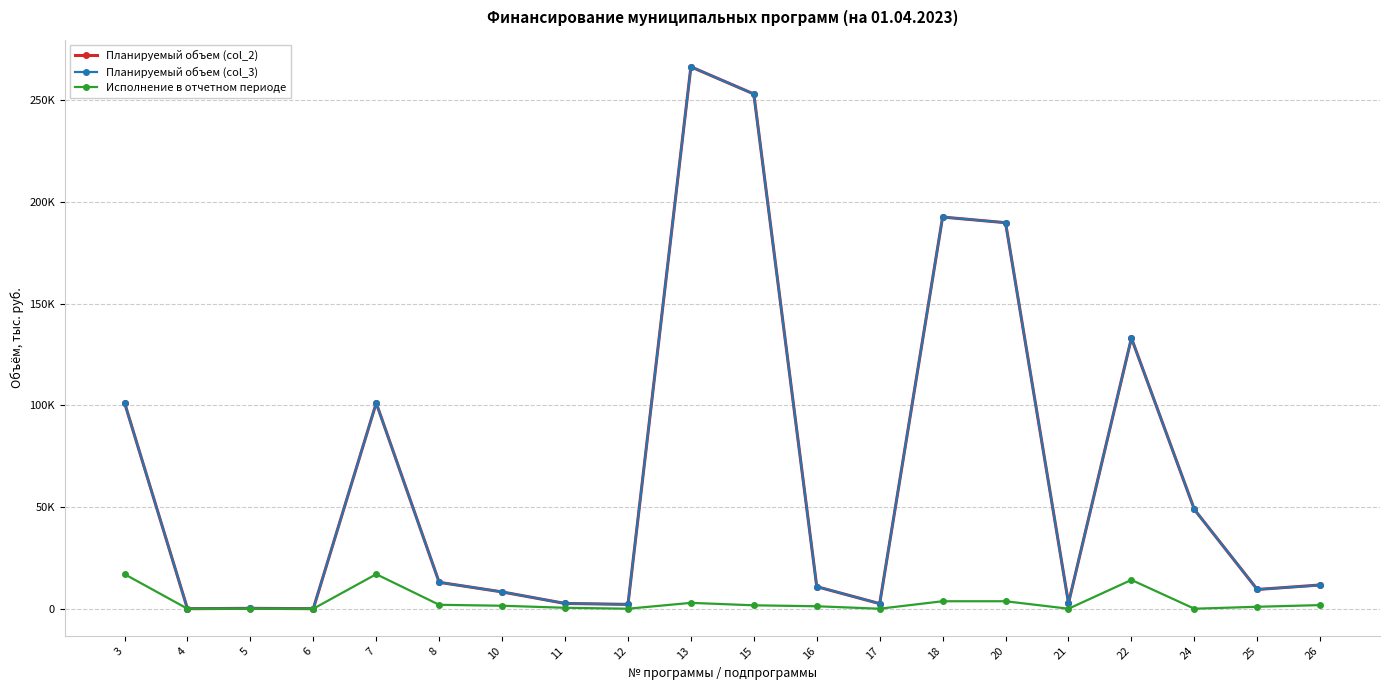

What is the value of the Планируемый объем (col_3) point at the 19th from the left?

9461.0